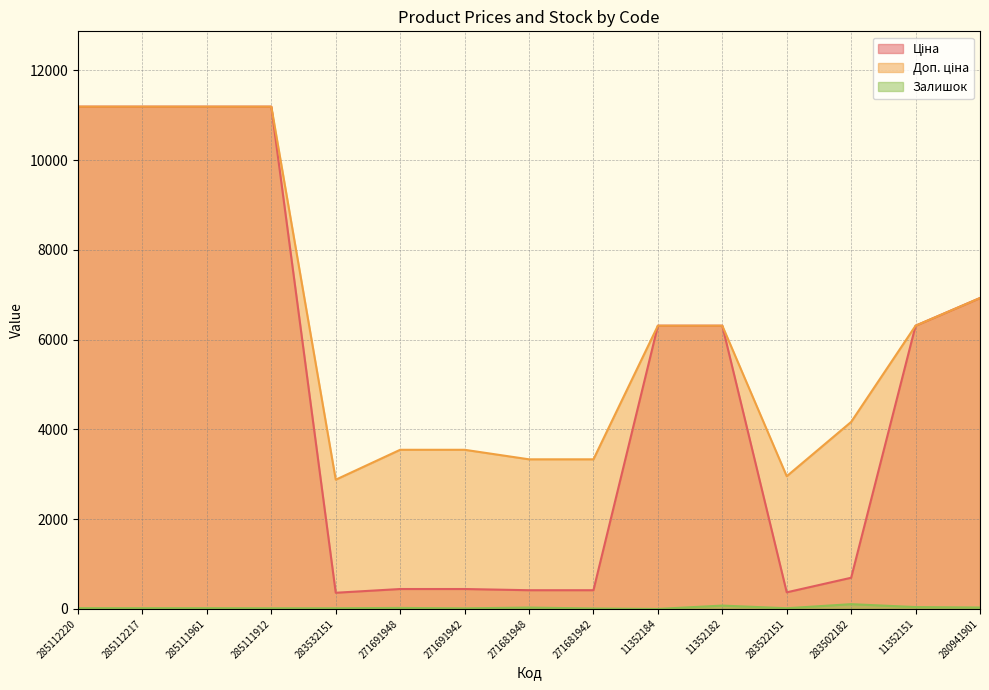

What is the sum of all Залишок values?

423.0